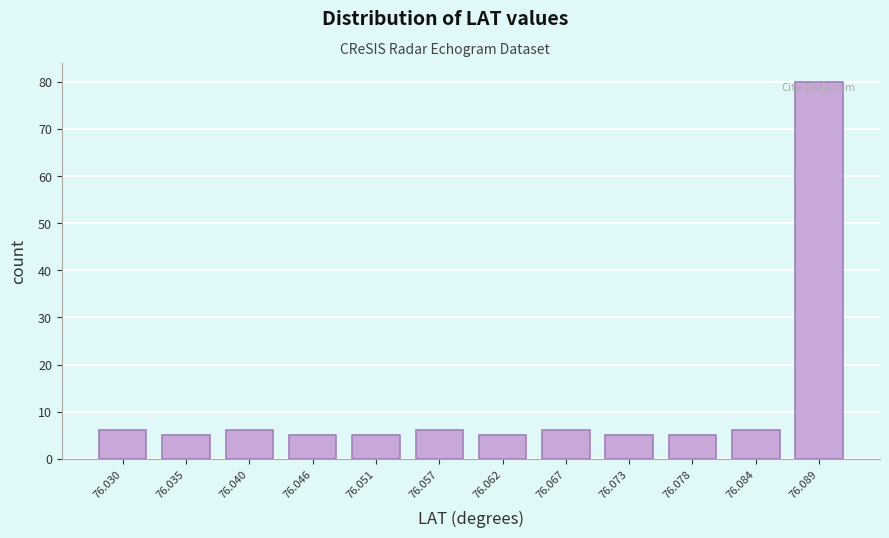

Which range on the x-axis has the tallest bar?

76.086 to 76.092